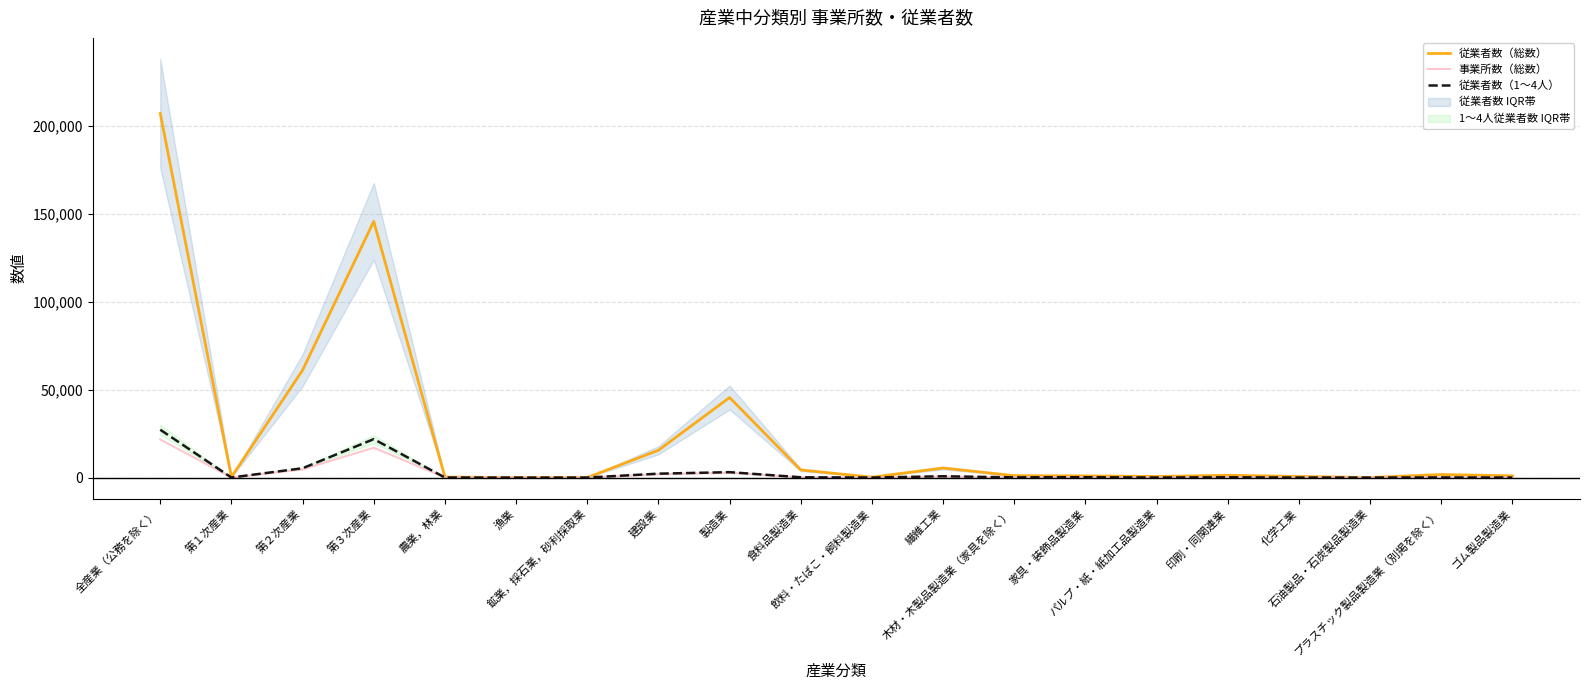

How many lines are shown in the chart?

3